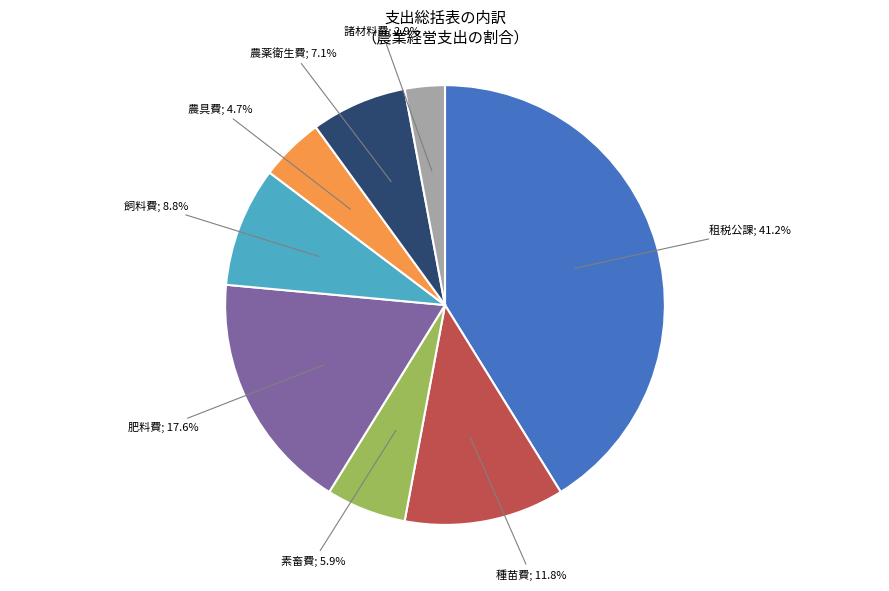

Does any single category account for the majority?

No